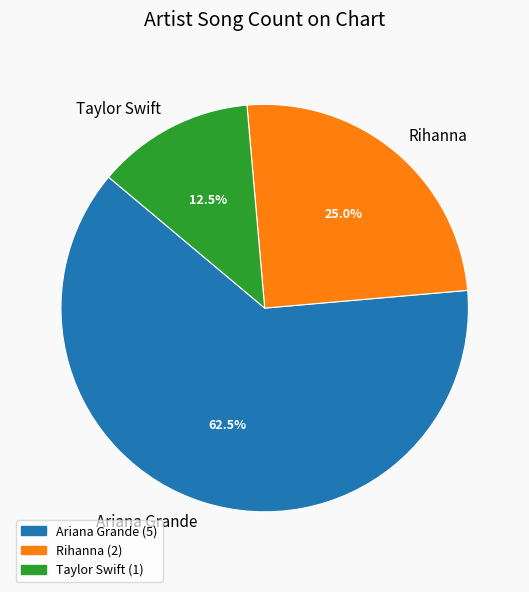

Which has a higher value, Ariana Grande or Rihanna?

Ariana Grande